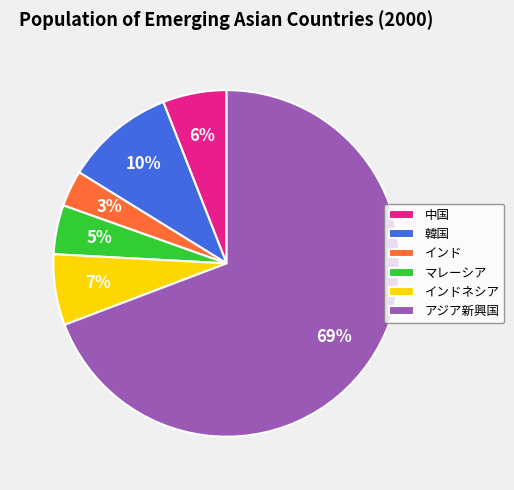

The インド slice represents 3% of the pie. True or false?

True